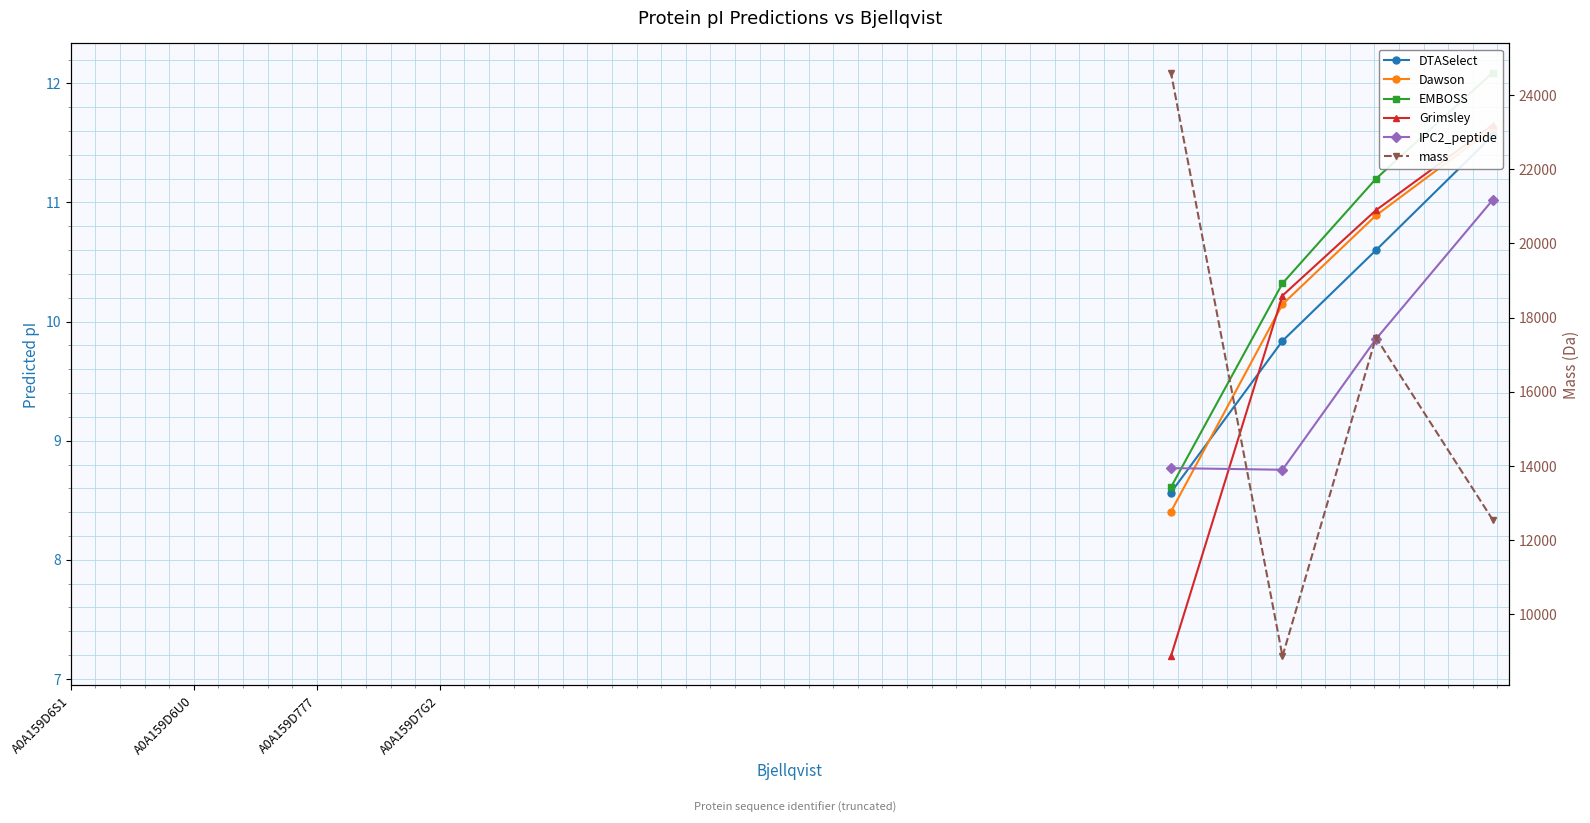

How many data points does each series have?

4